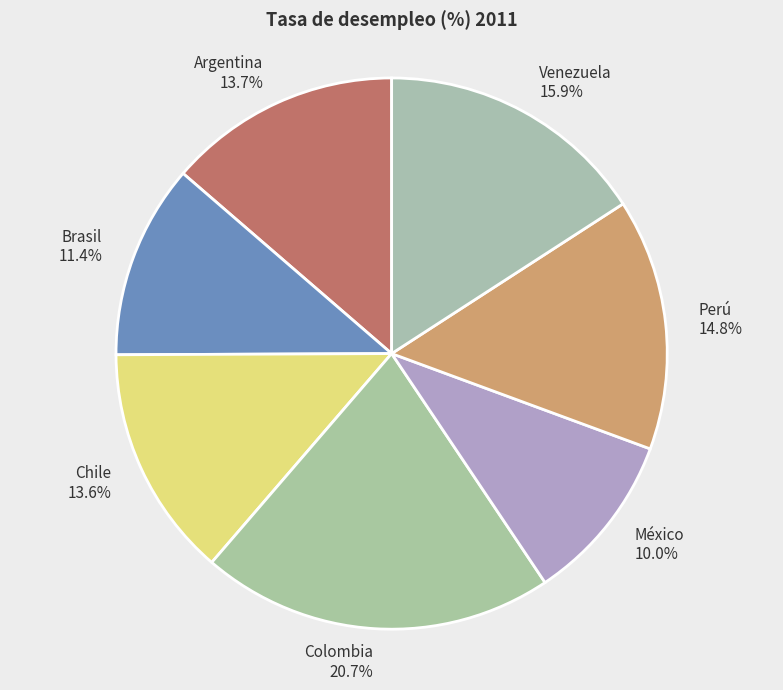

Is the sum of Argentina and Chile greater than half?

No